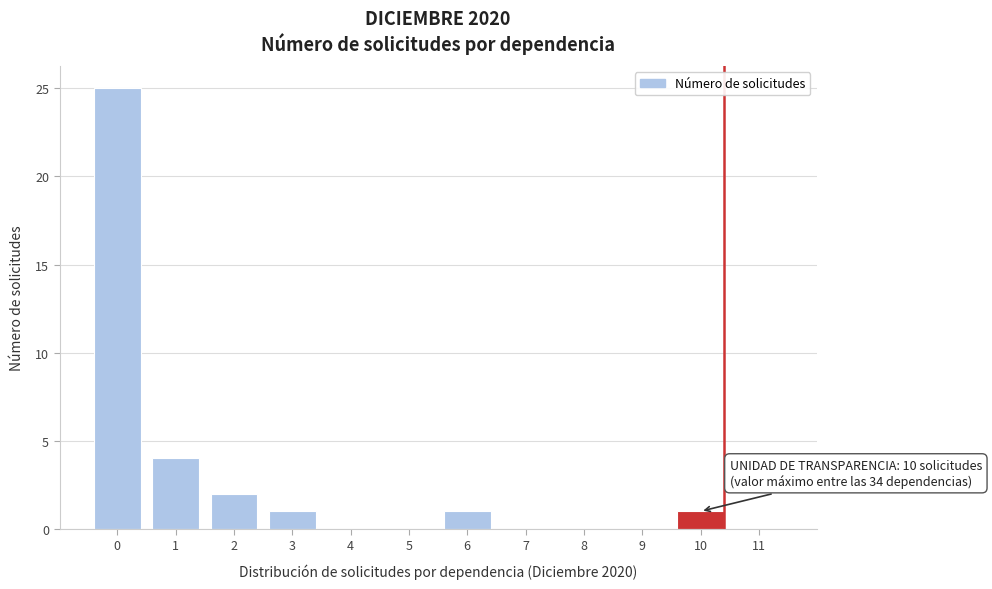

Reading left to right, extract all data points from this chart.

0=25	1=4	2=2	3=1	4=0	5=0	6=1	7=0	8=0	9=0	10=1	11=0